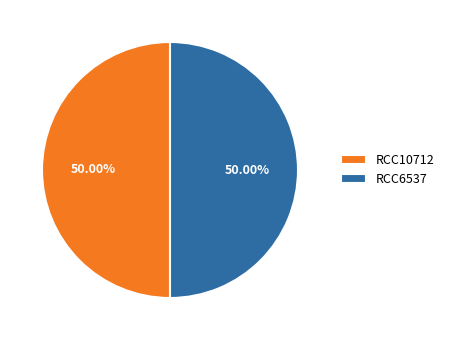

Approximately how many times larger is the value at RCC10712 compared to RCC6537?

1.0